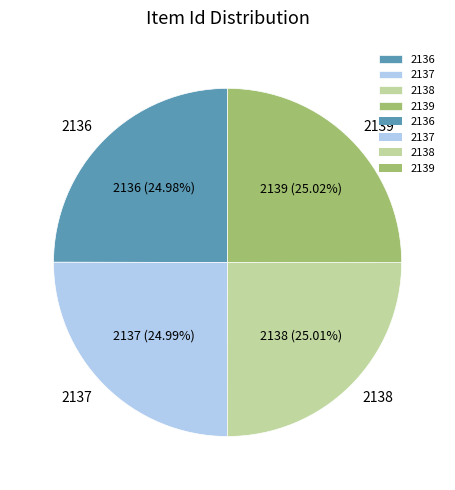

Count the number of slices in the pie.

4